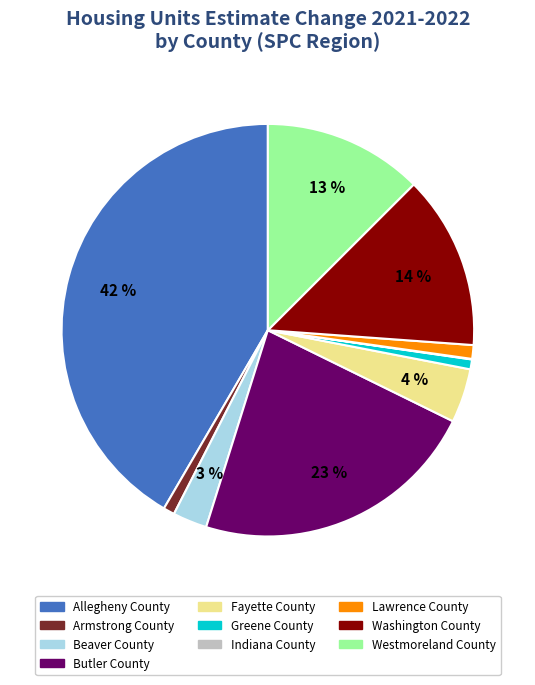

What is the largest slice in the pie chart?

Allegheny County